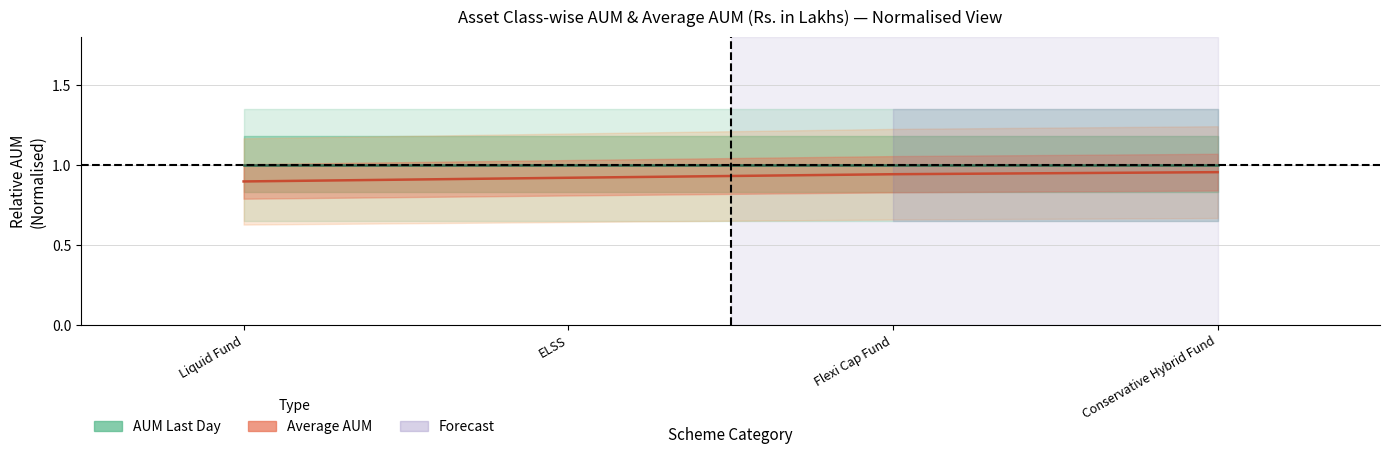

Does the chart have visible grid lines?

Yes